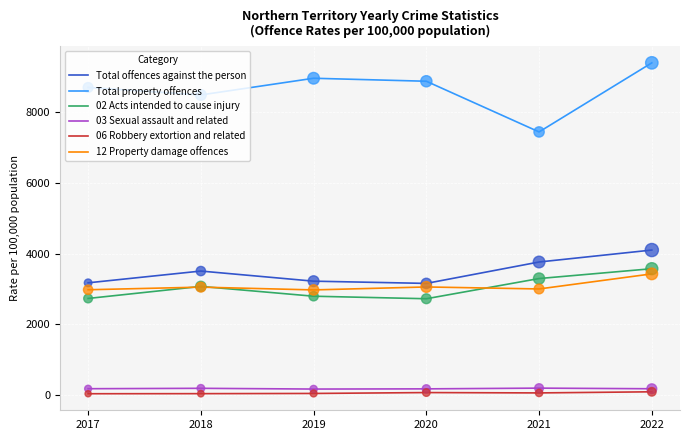

Is the value of 06 Robbery extortion and related at 2021 greater than the value of 12 Property damage offences at 2022?

No